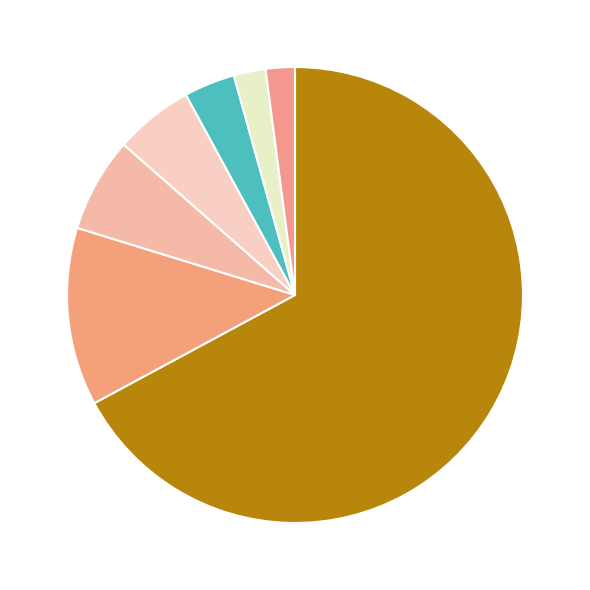

How many slices are in this pie chart?

7